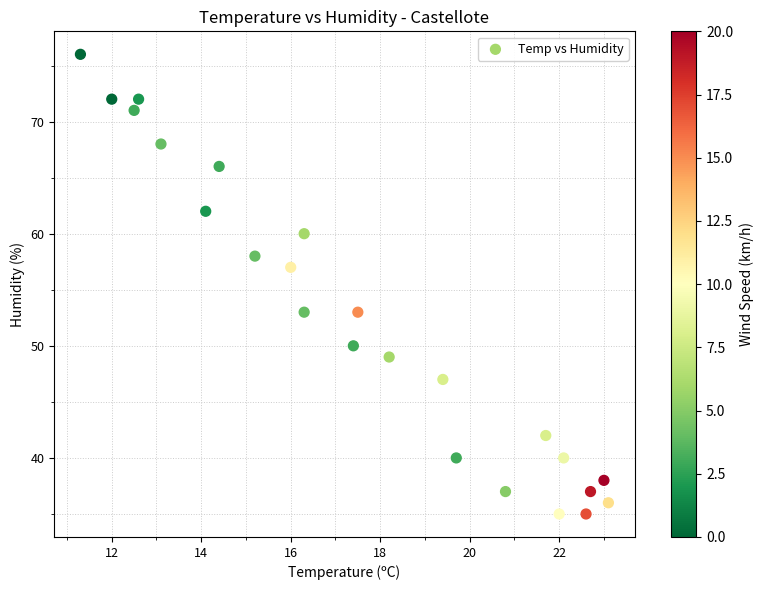

What is the range of Y values (max minus min)?

41